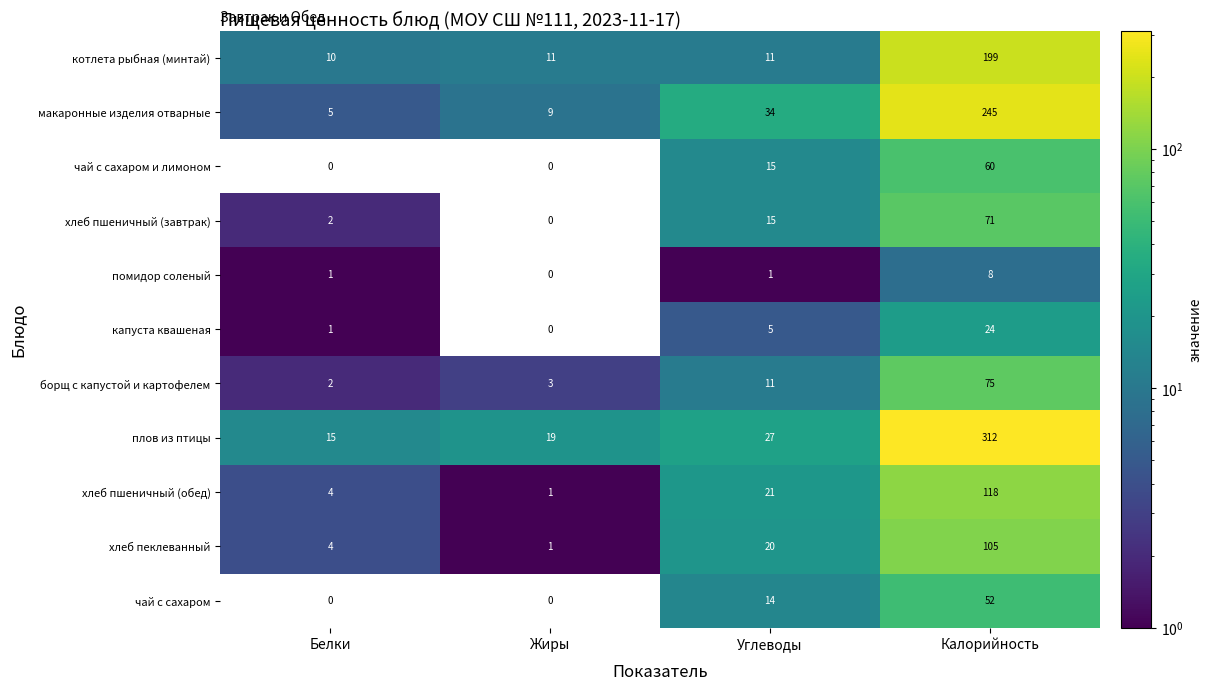

Is it true that плов из птицы equals 12 at Жиры?

False